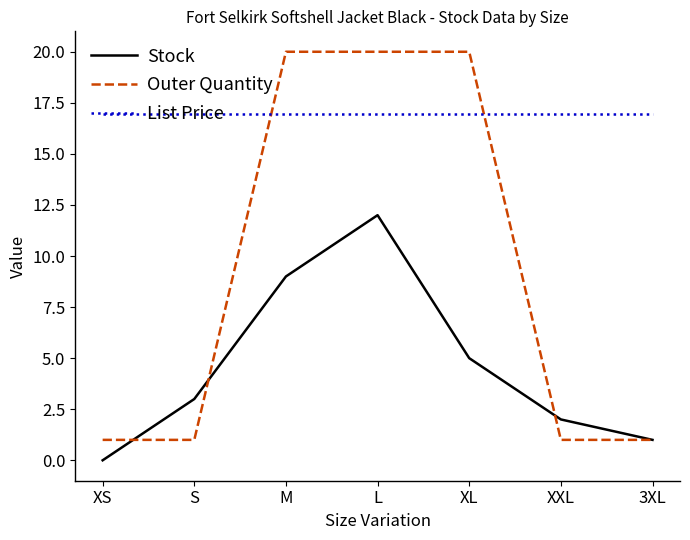

What is the approximate value of Outer Quantity at L?

20.0